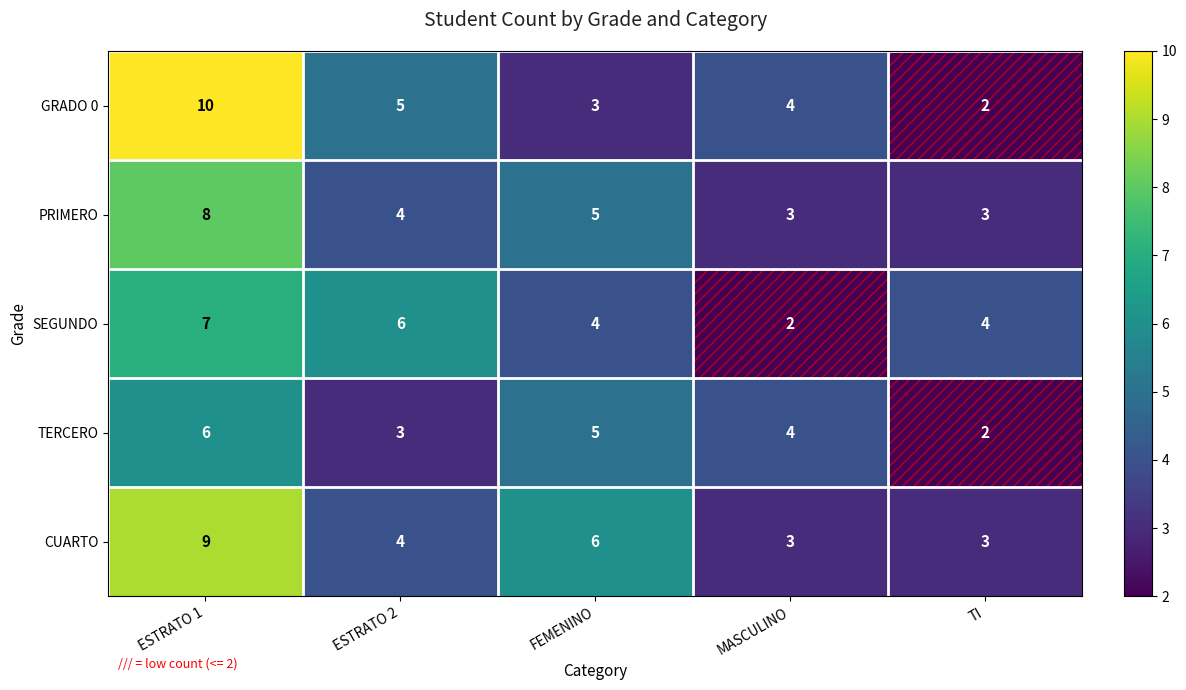

What is the difference between the maximum and minimum values in the PRIMERO series?

5